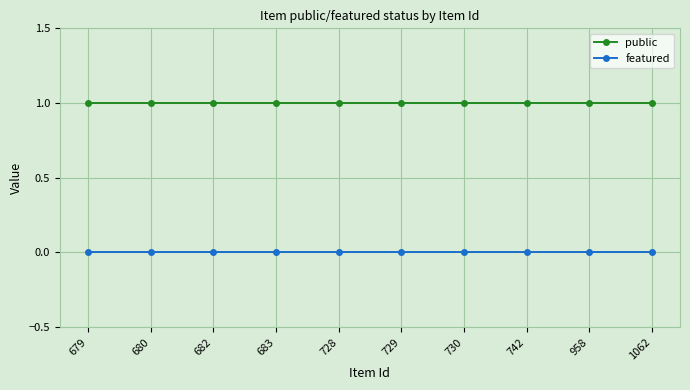

What are all the series names shown in the legend?

public, featured